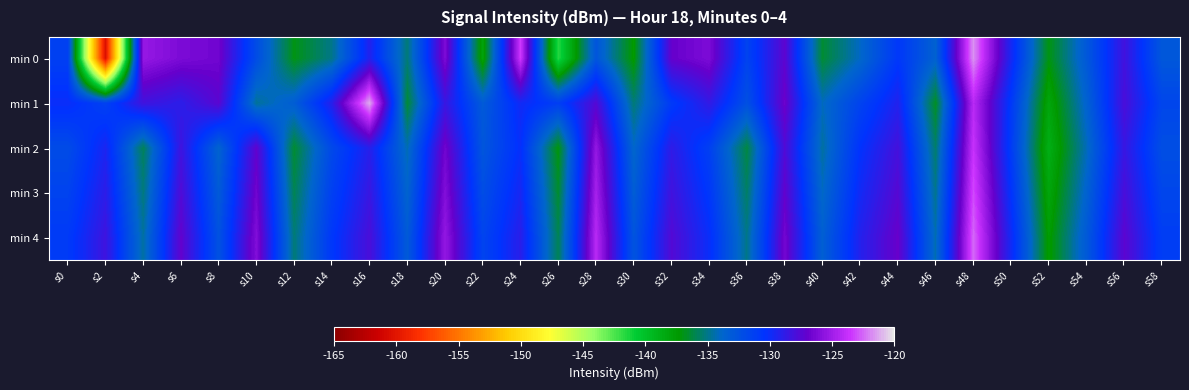

What is the difference between the highest and lowest values at s12?

3.7